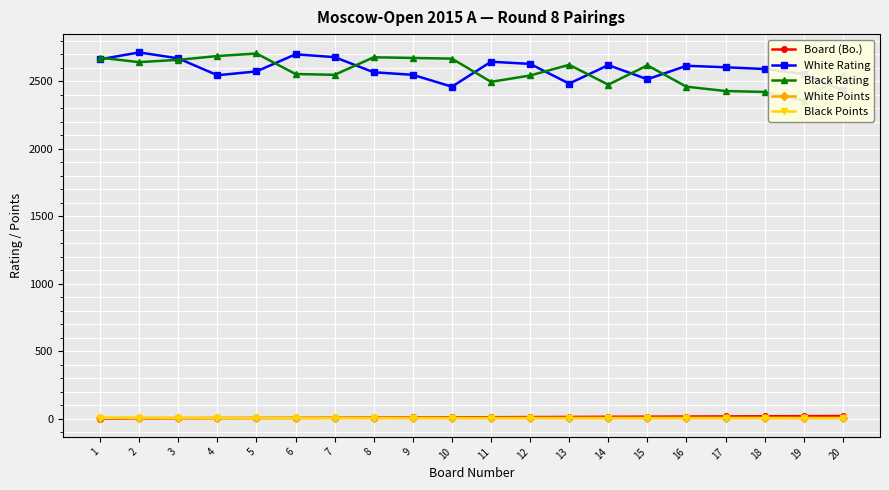

True or false: White Rating and Black Rating cross at least once.

True